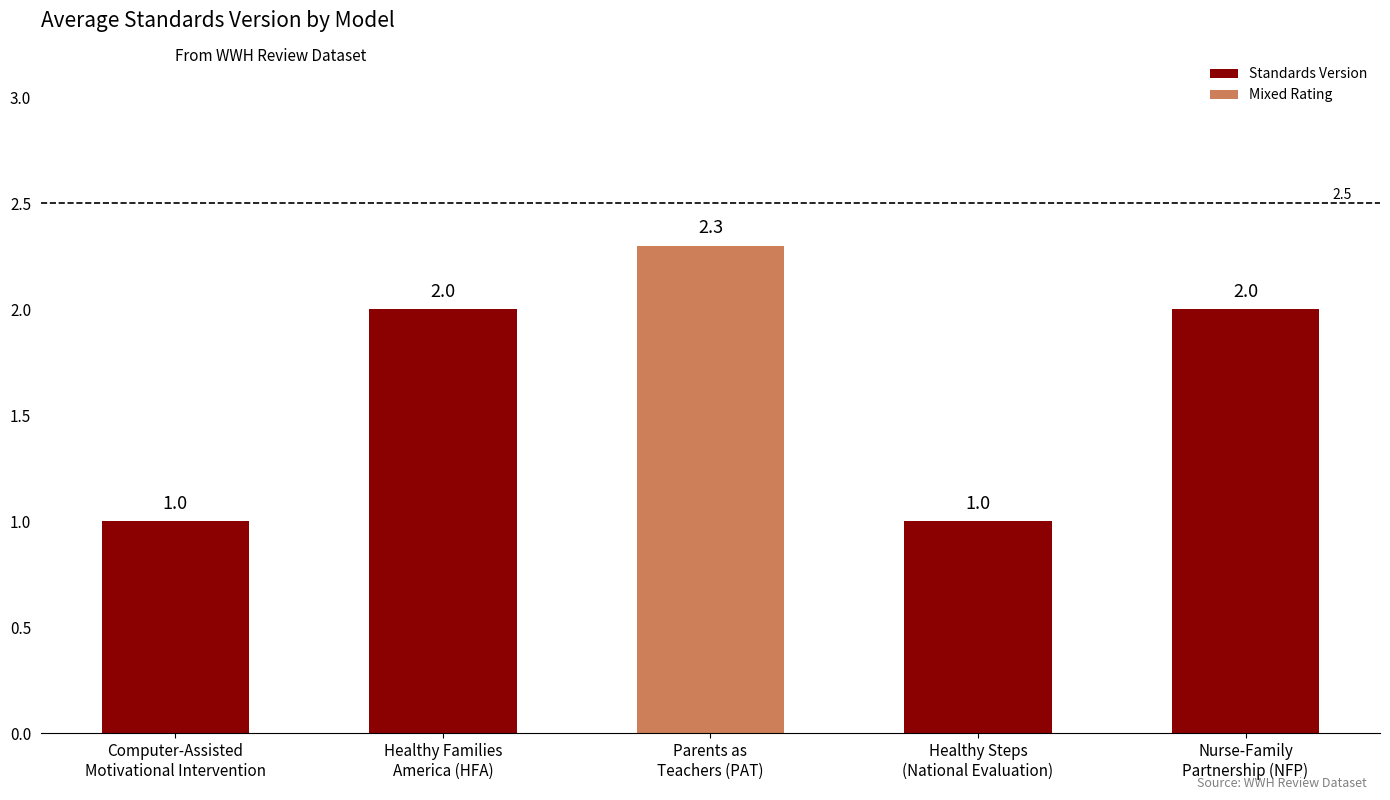

How many values exceed 2?

1